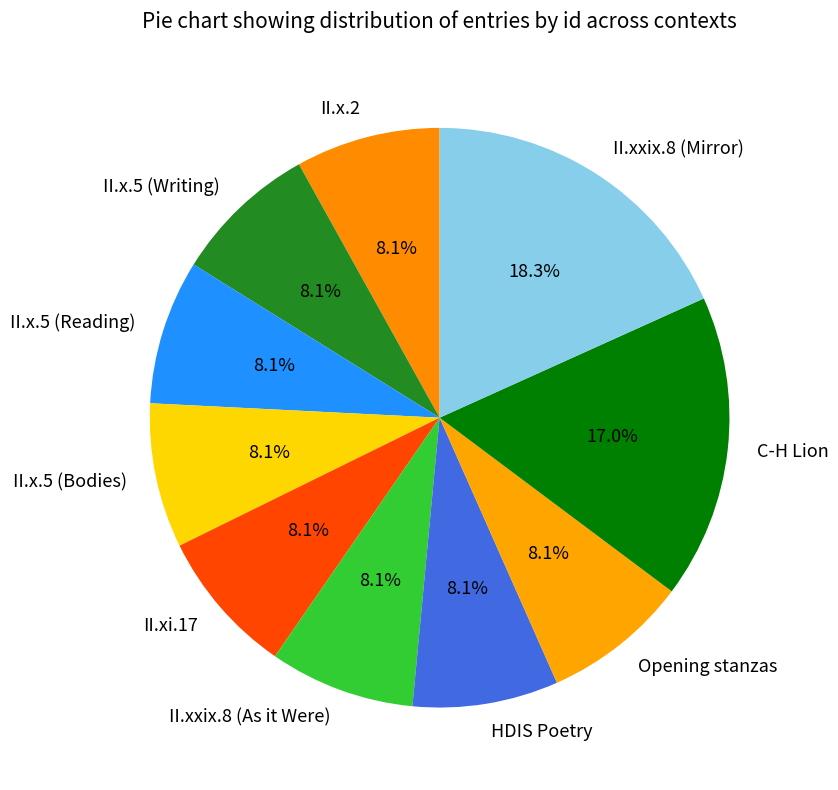

To the nearest percent, what portion does II.xxix.8 (As it Were) represent?

8%